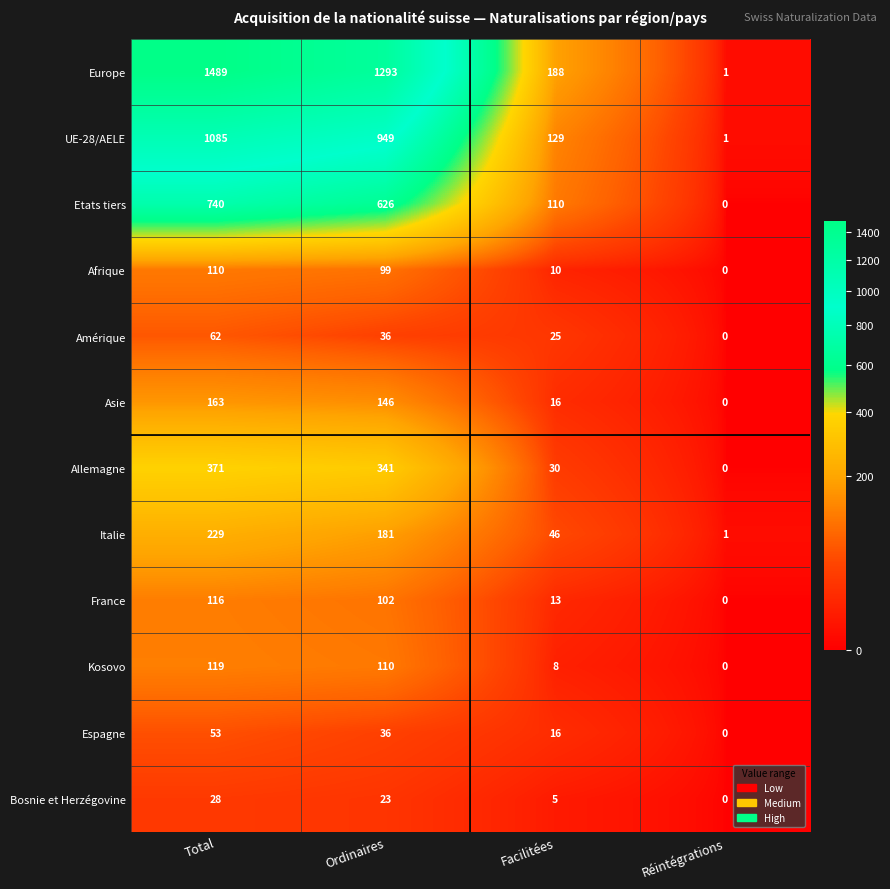

What is the highest value of the Afrique series?

110